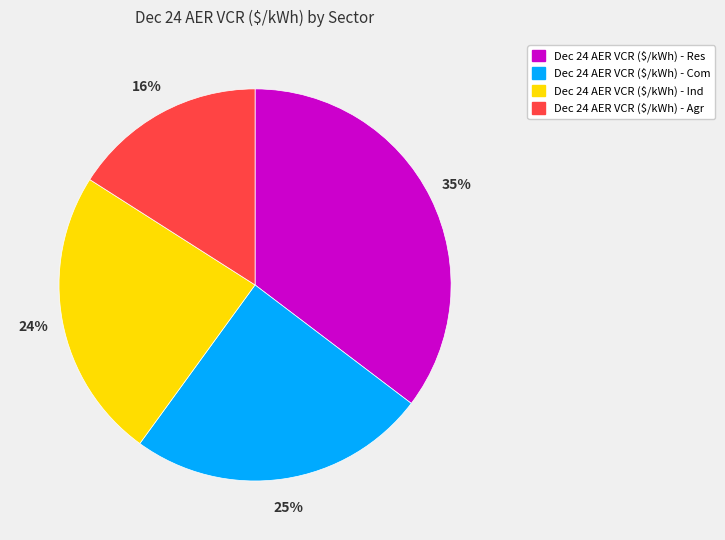

To the nearest percent, what is the average slice percentage?

25%